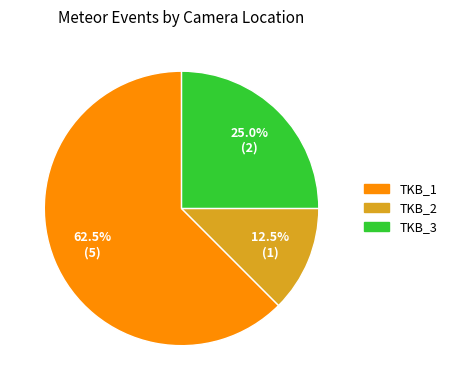

To the nearest percent, what percentage of the pie is TKB_3?

25%